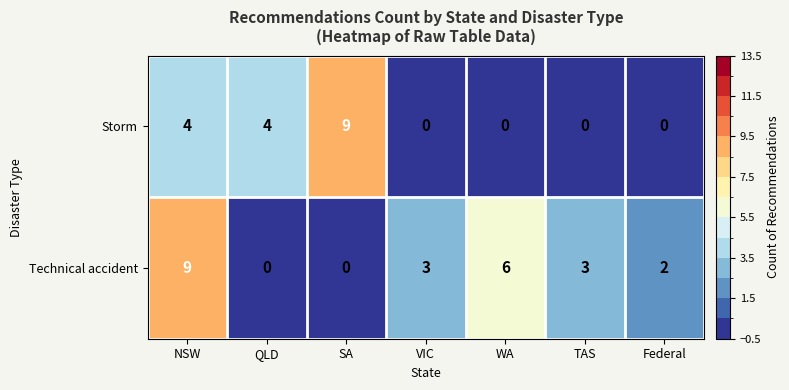

At which category is the sum across all series the highest?

NSW